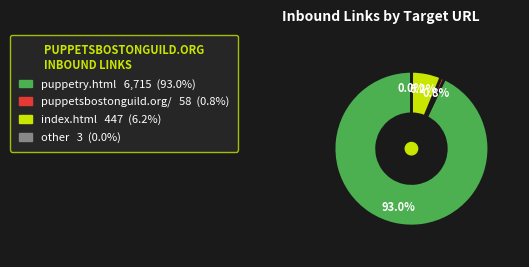

Is there a majority slice in this chart?

Yes